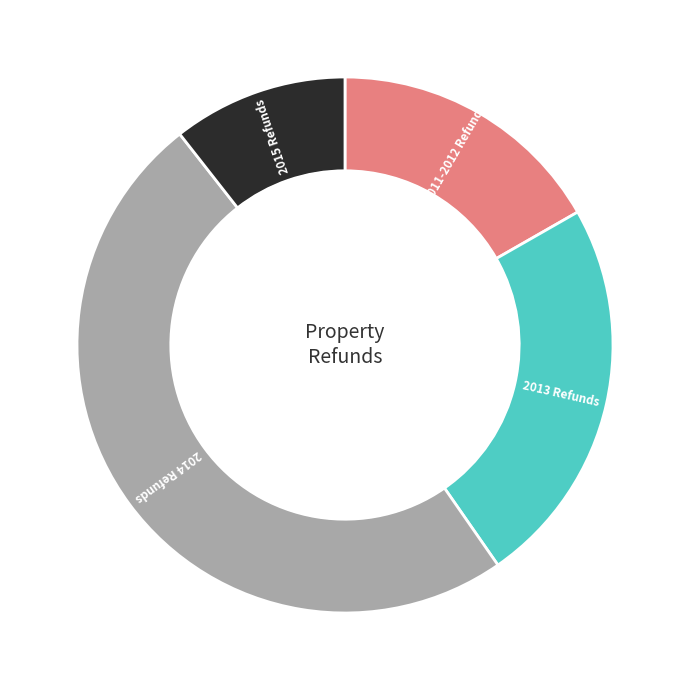

Does any single category account for the majority?

No